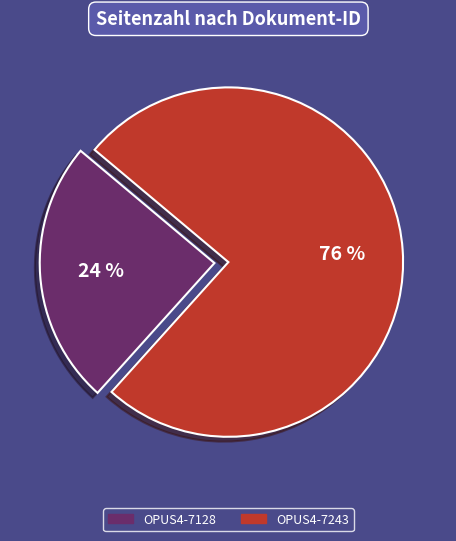

Rank the categories by value from lowest to highest.

OPUS4-7128, OPUS4-7243